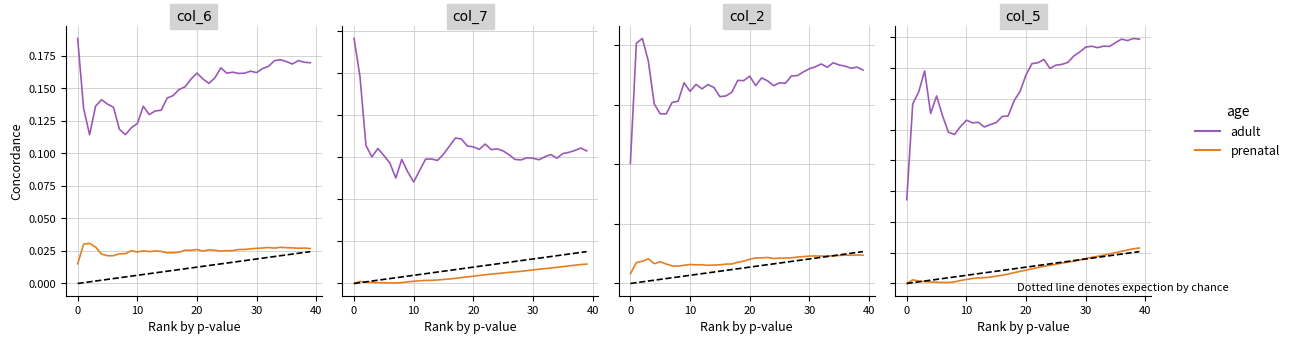

True or false: prenatal has a value of 0.0 at 24.

False